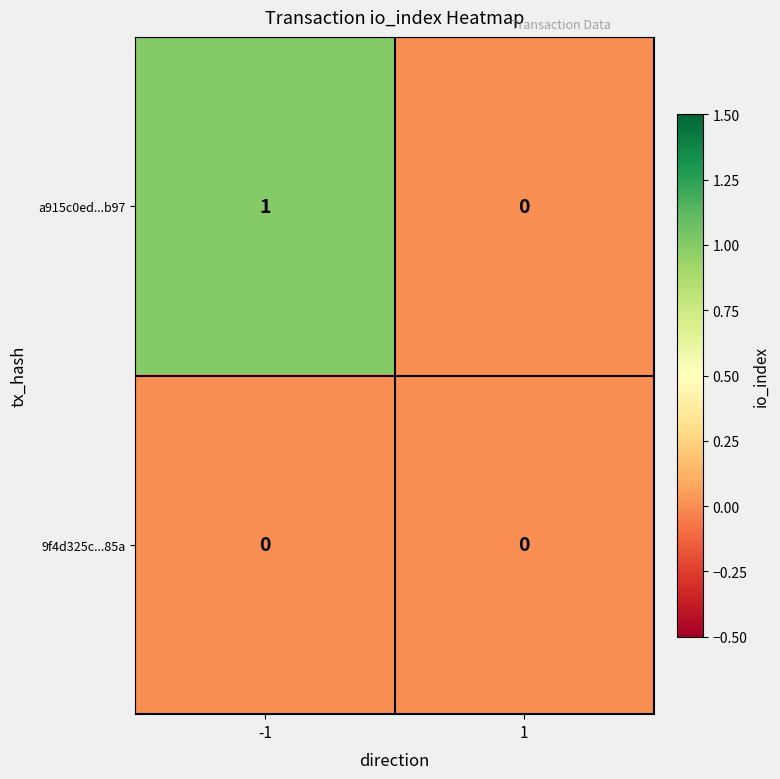

Reading left to right, extract all data points from this chart.

a915c0ed...b97: -1=1	1=0
9f4d325c...85a: -1=0	1=0